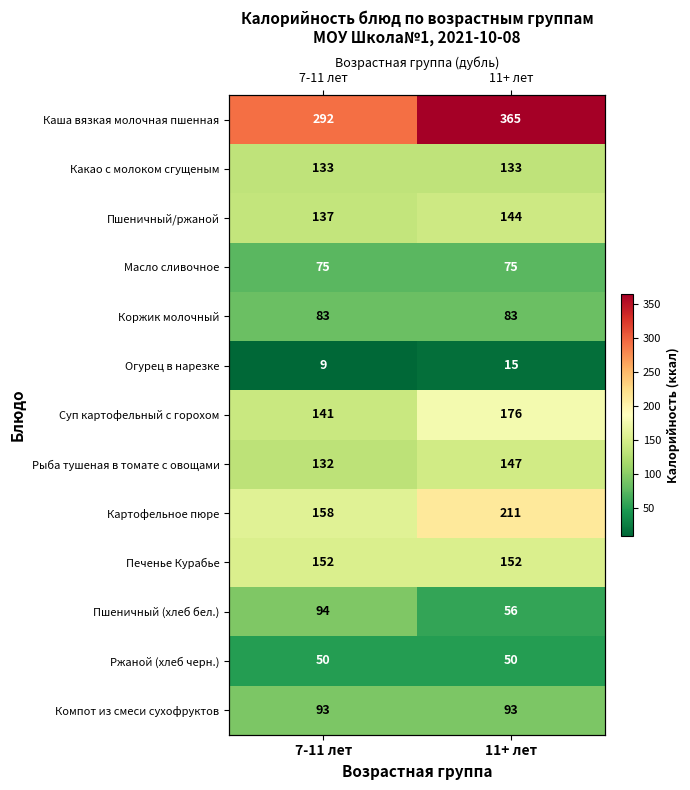

What is the average value of the Пшеничный (хлеб бел.) series?

75.2